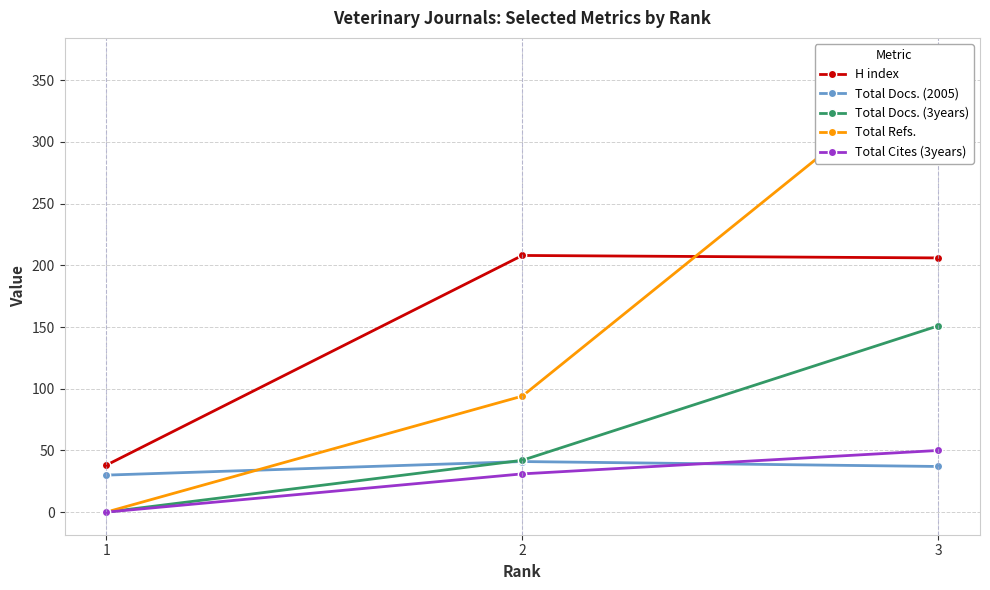

What is the difference between the maximum and second lowest values in the Total Cites (3years) series?

19